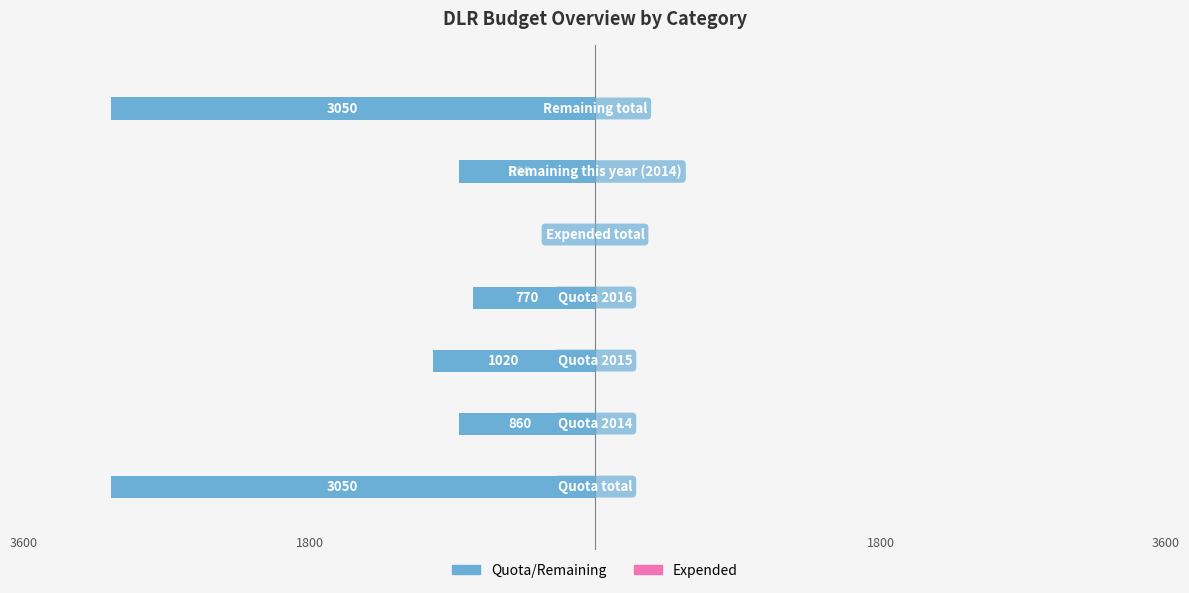

Are the bars horizontal?

Yes